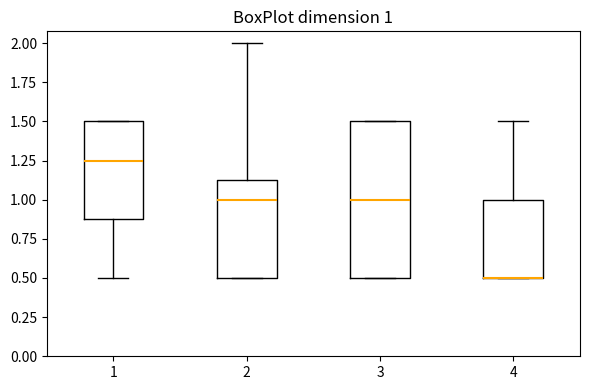

Comparing the boxes themselves (not the whiskers), which one is the tallest?

3